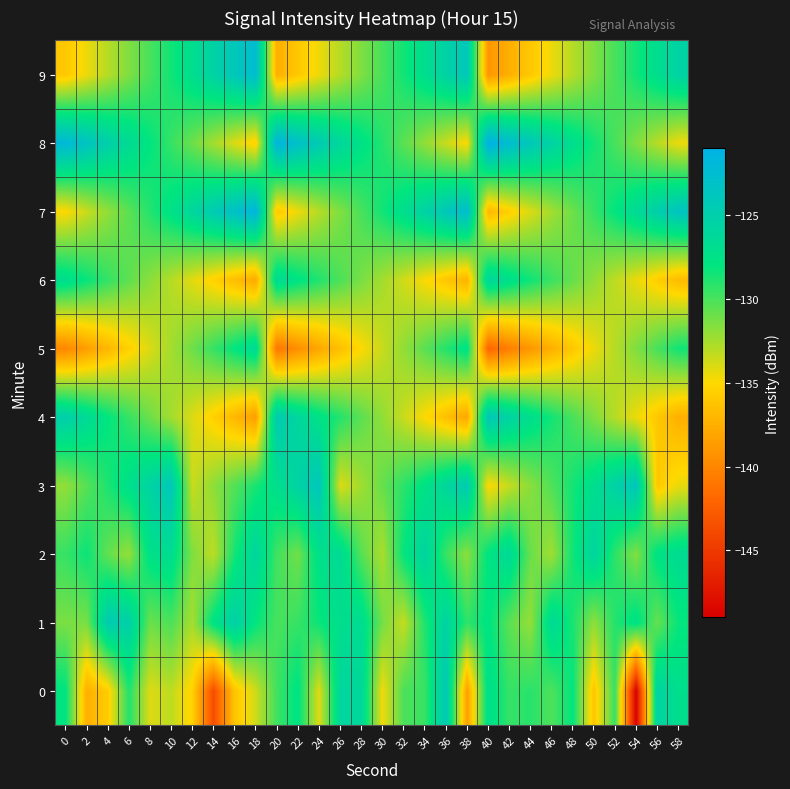

At which category is the sum across all series the highest?

36